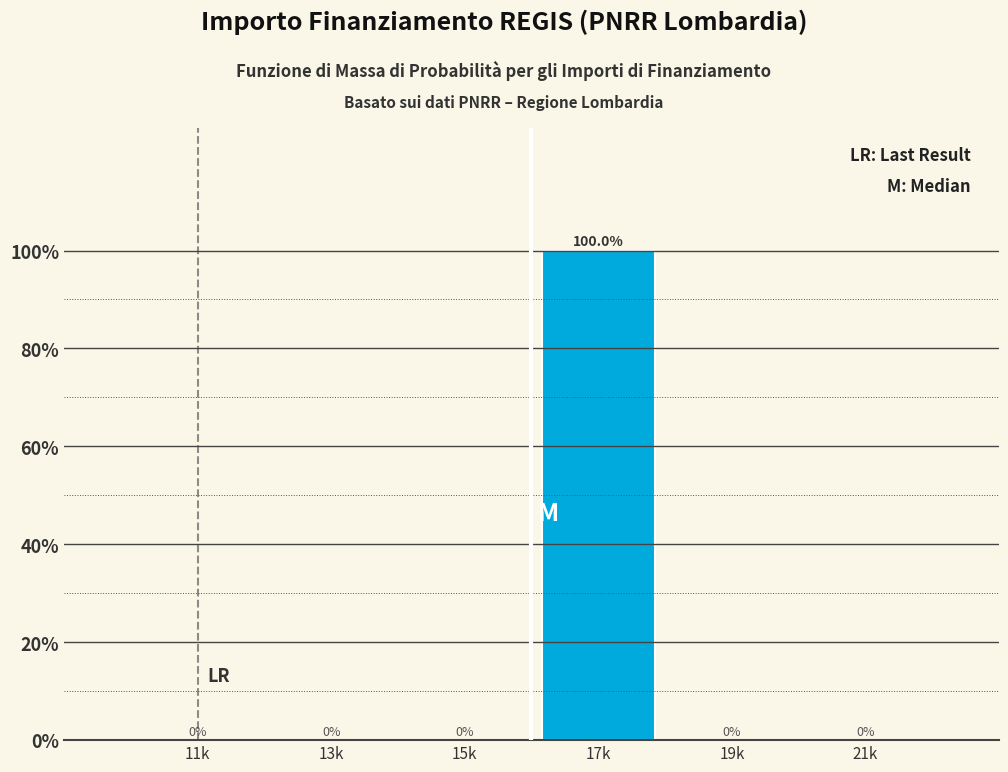

Reading left to right, list all the values displayed in this chart.

11k=0	13k=0	15k=0	17k=100	19k=0	21k=0